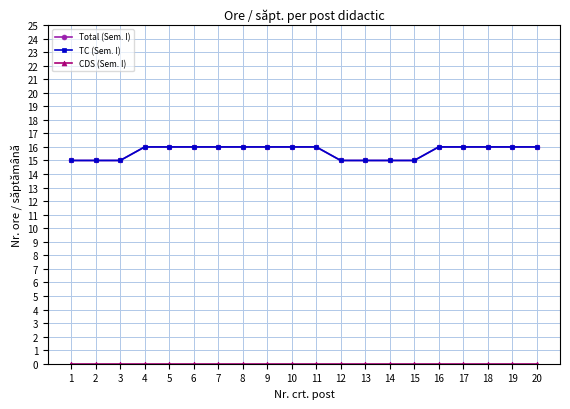

Reading left to right, extract all data points from this chart.

Total (Sem. I): 15	15	15	16	16	16	16	16	16	16	16	15	15	15	15	16	16	16	16	16
TC (Sem. I): 15	15	15	16	16	16	16	16	16	16	16	15	15	15	15	16	16	16	16	16
CDS (Sem. I): 0	0	0	0	0	0	0	0	0	0	0	0	0	0	0	0	0	0	0	0